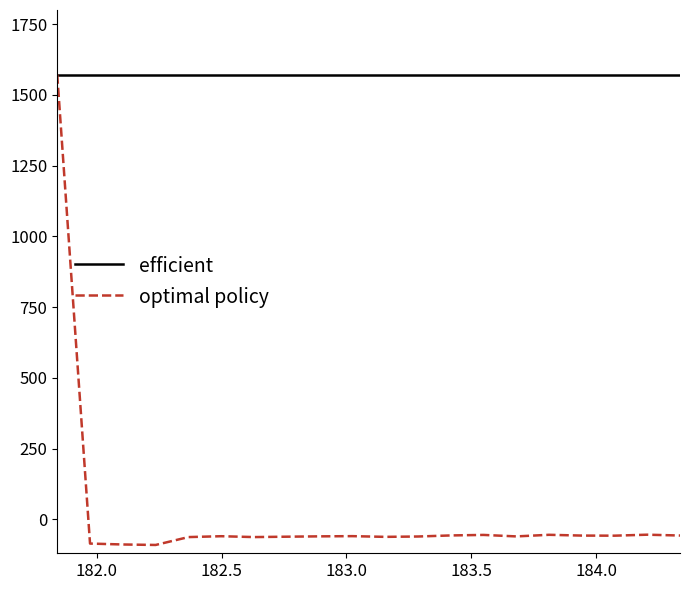

Does the chart display data point markers on the line(s)?

No